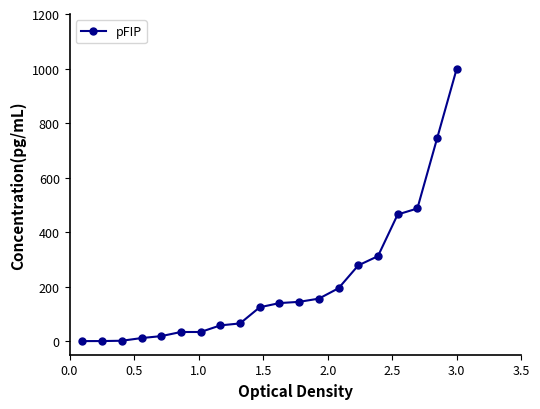

What is the difference between the maximum and minimum values?

1000.0